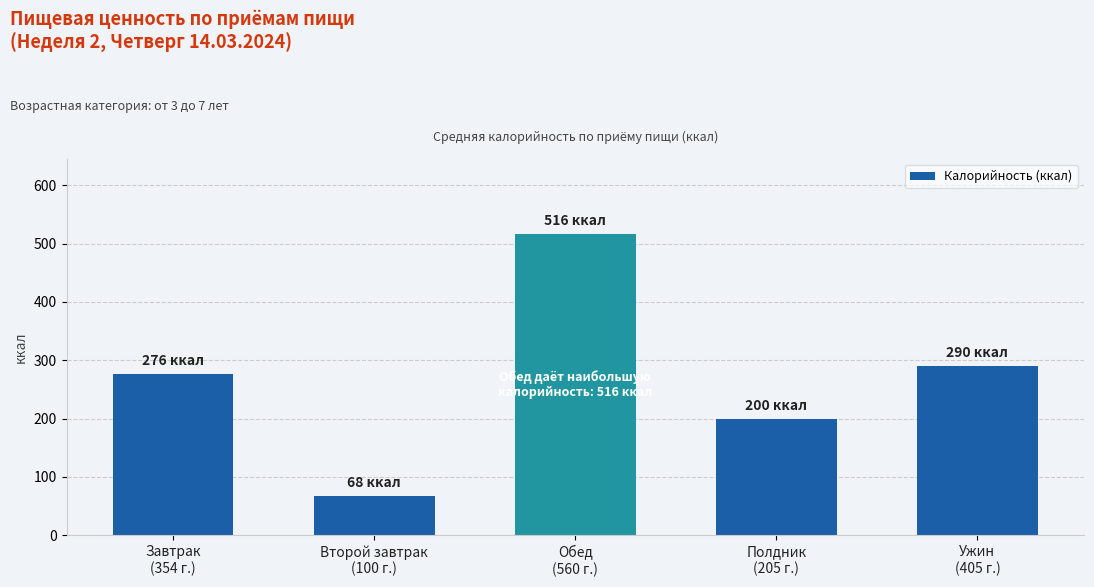

Which has a higher value, Полдник
(205 г.) or Второй завтрак
(100 г.)?

Полдник
(205 г.)